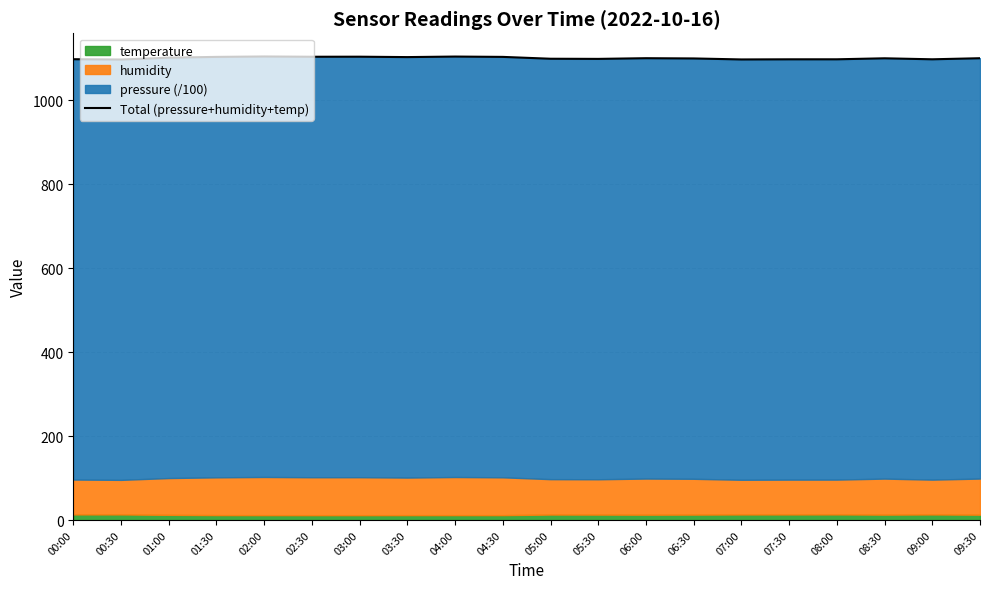

At which category does the chart reach its peak across all series?

02:00